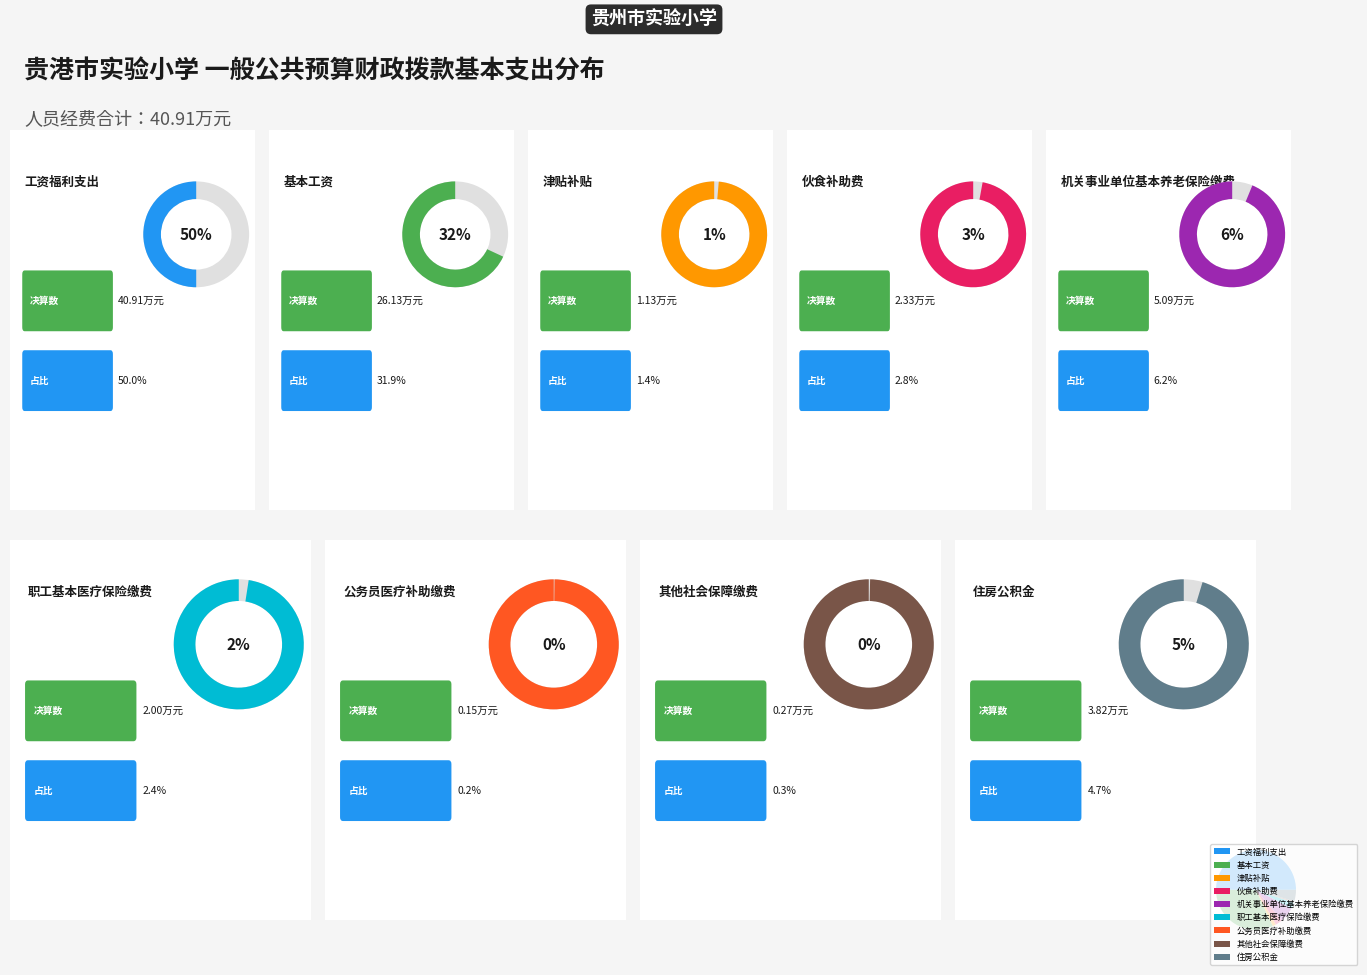

Which slice is the largest?

工资福利支出